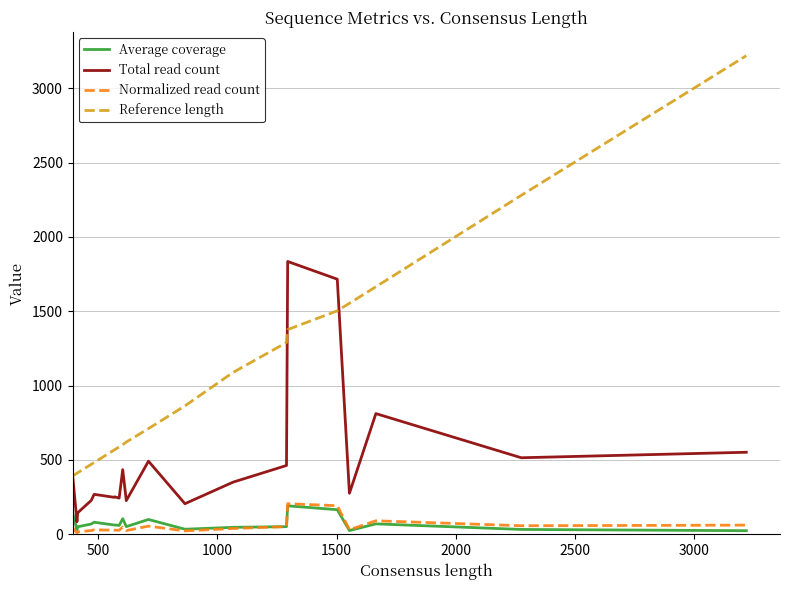

What are all the series names shown in the legend?

Average coverage, Total read count, Normalized read count, Reference length